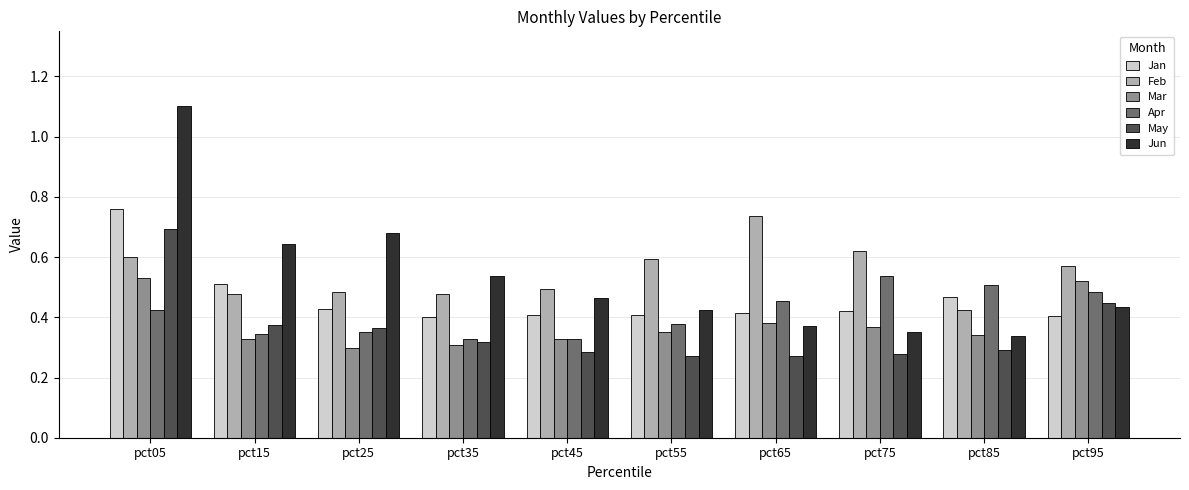

The value of Apr at pct65 is 0.6. True or false?

False